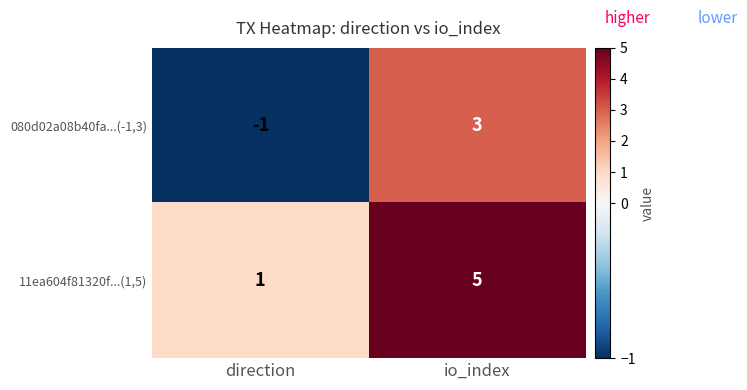

Reading left to right, what are all the values shown in this chart?

080d02a08b40fa...(-1,3): -1	3
11ea604f81320f...(1,5): 1	5